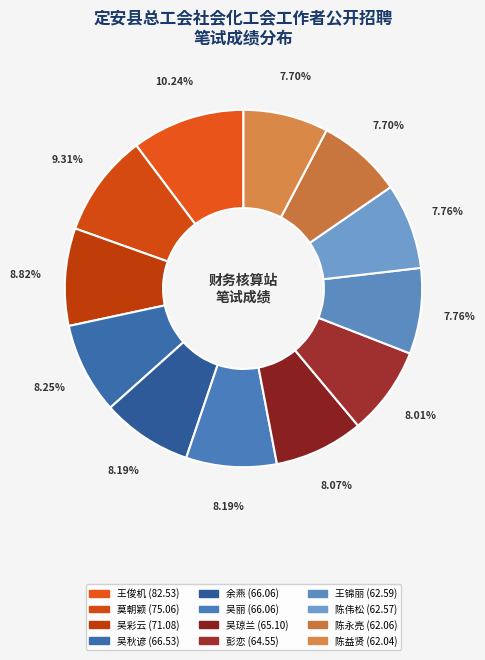

Between 王锦丽 and 莫朝颖, which is larger?

莫朝颖